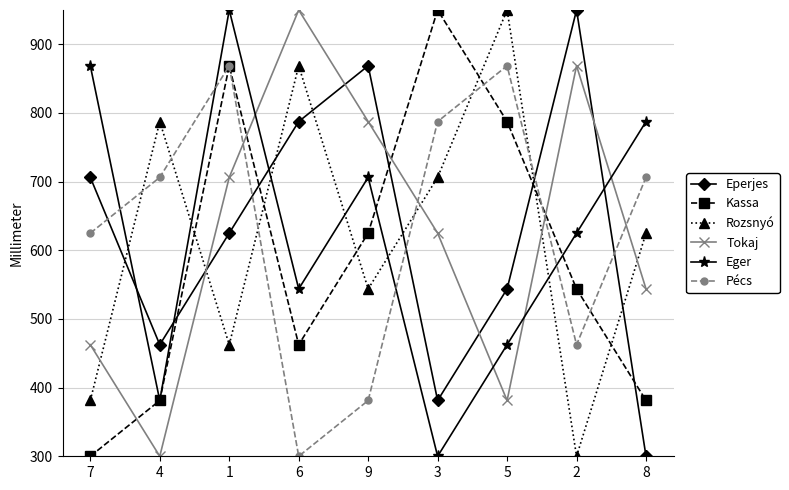

How many series are shown in this chart?

6